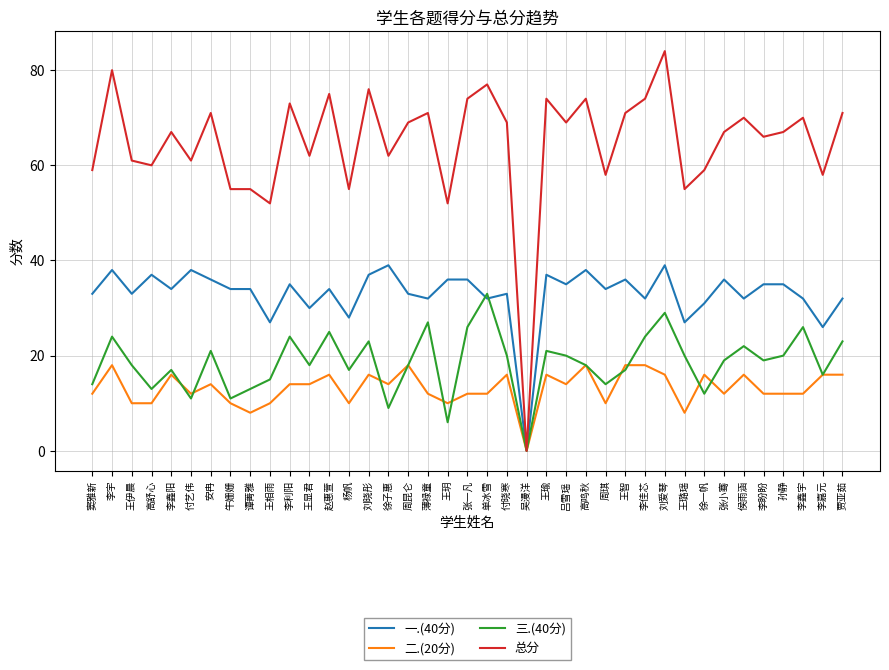

At which category does 三.(40分) reach its first local valley?

高舒心